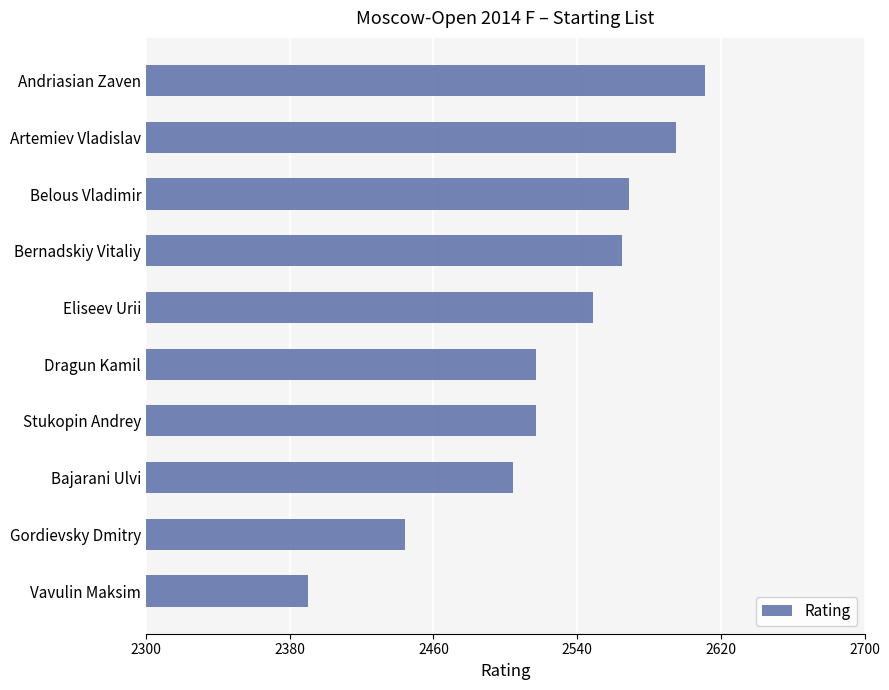

Are the bars horizontal?

Yes